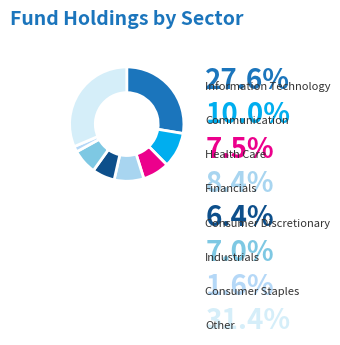

True or false: Industrials accounts for 11% of the total.

False